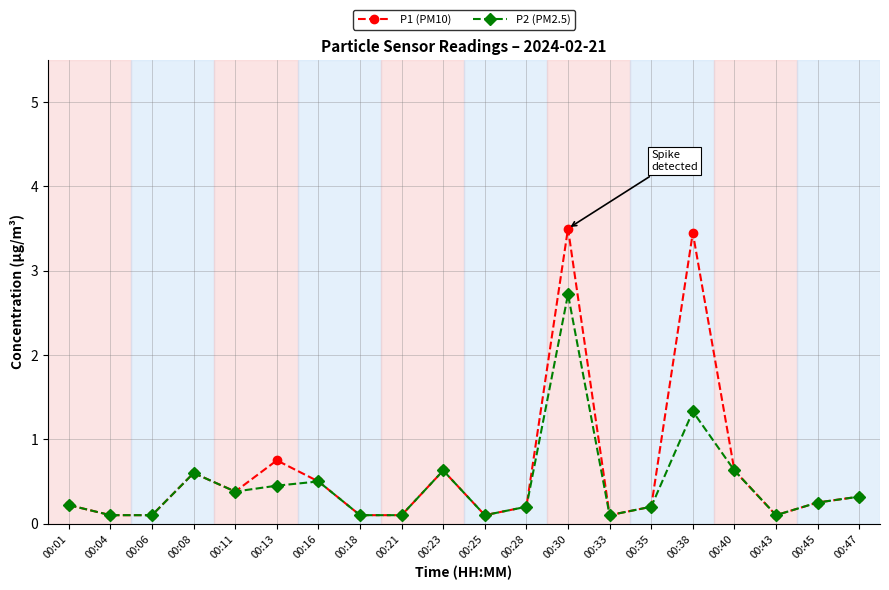

List the series in order of their peak value, highest first.

P1 (PM10), P2 (PM2.5)